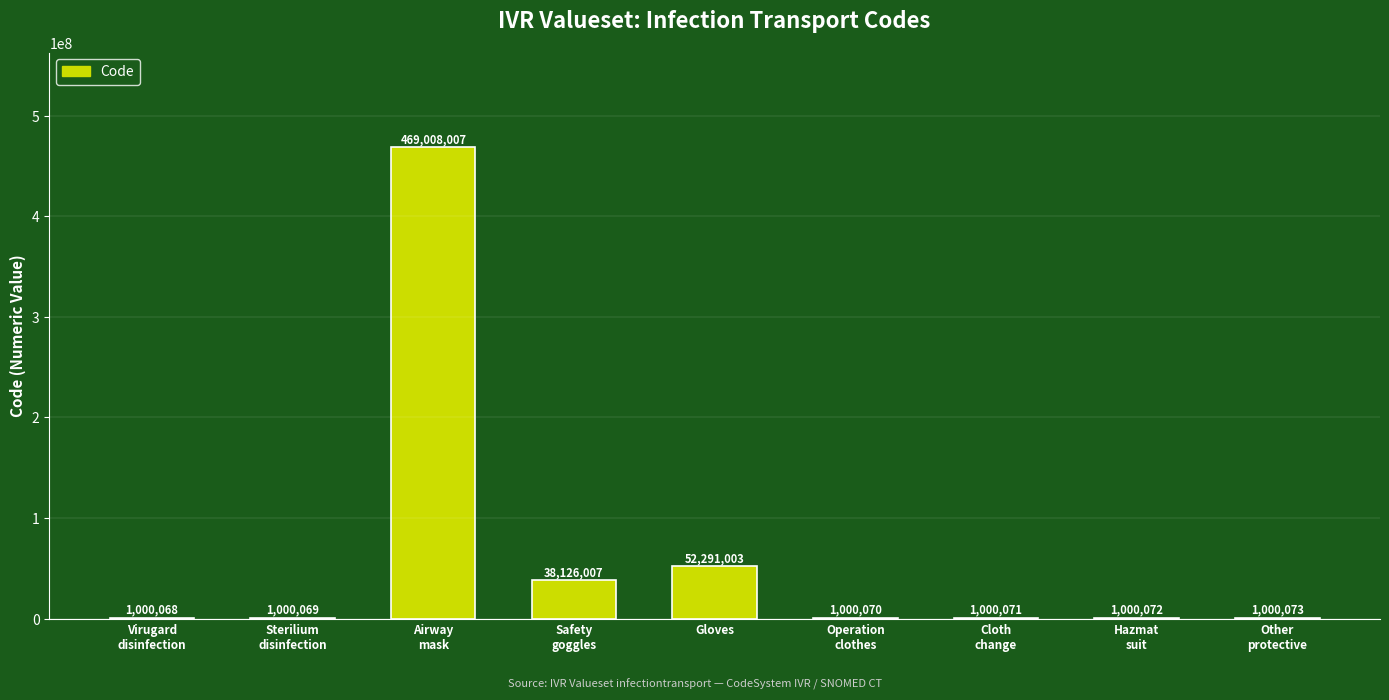

The value at Safety
goggles is 38126007. True or false?

True